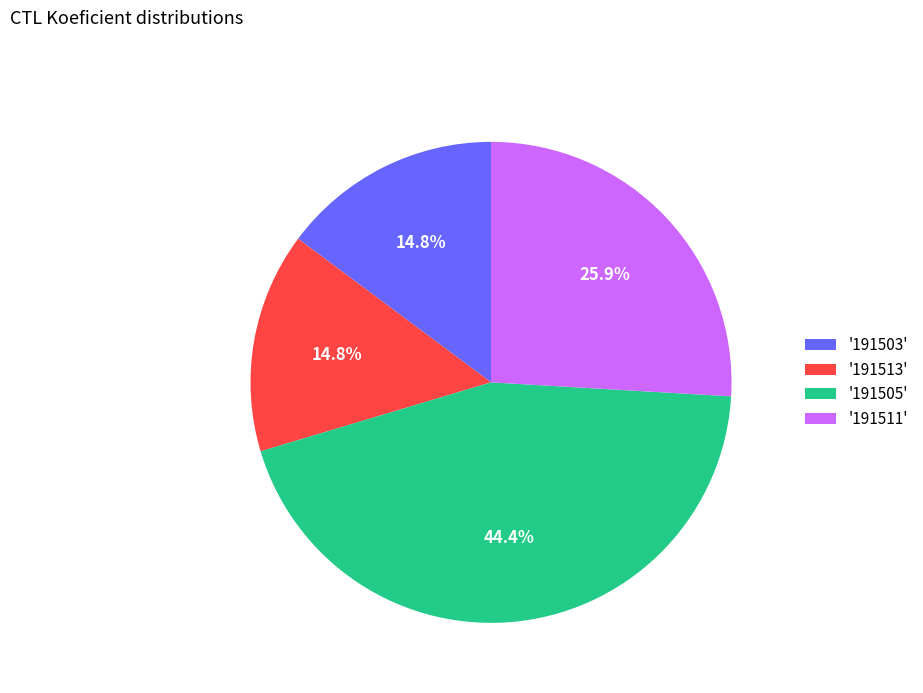

Combined, do '191511' and '191505' account for over 50%?

Yes